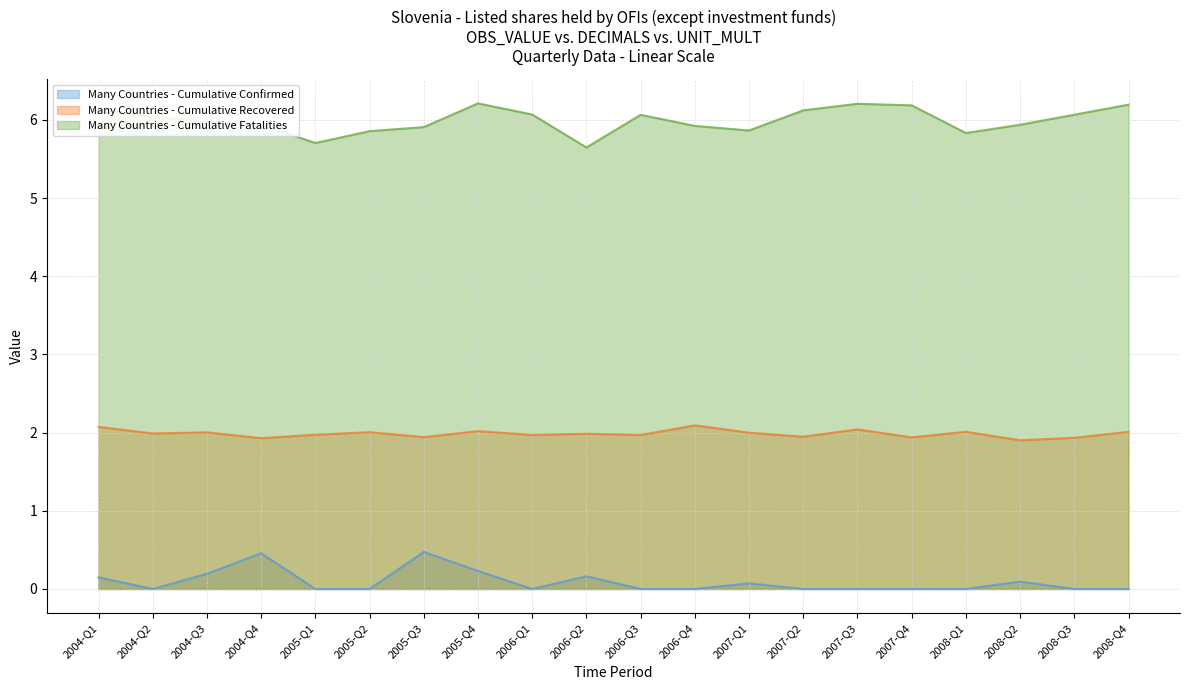

What position from the left is 2006-Q2?

10